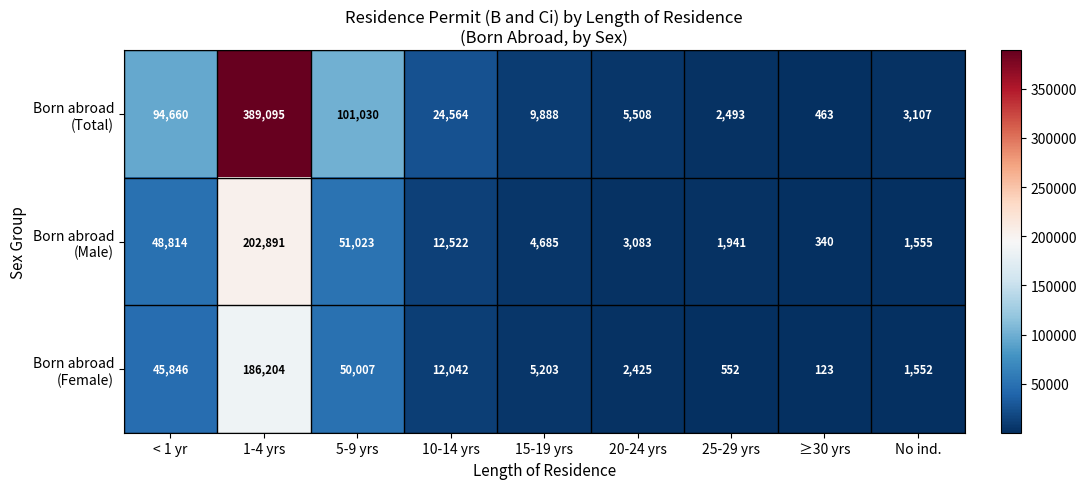

At which category is the sum across all series the highest?

1-4 yrs